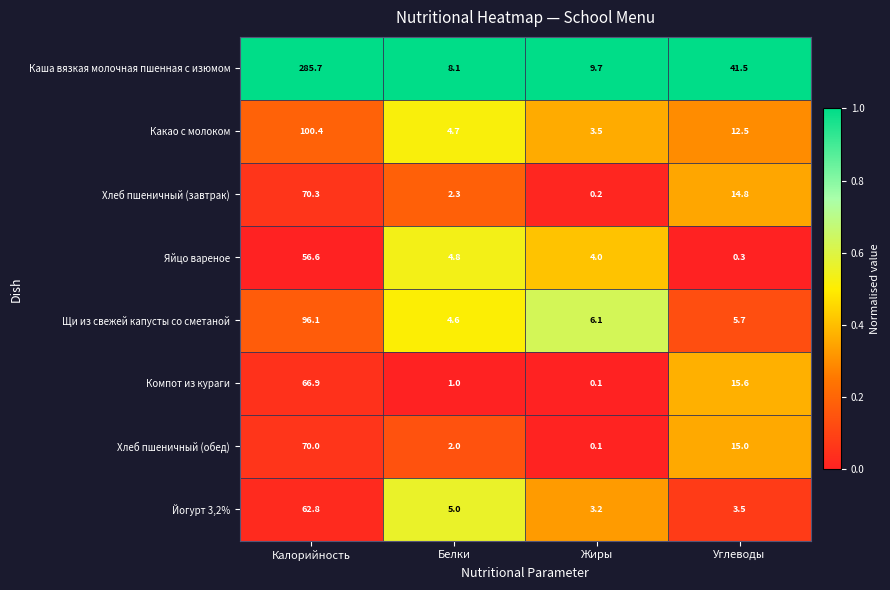

The value of Йогурт 3,2% at Калорийность is 110.0. True or false?

False